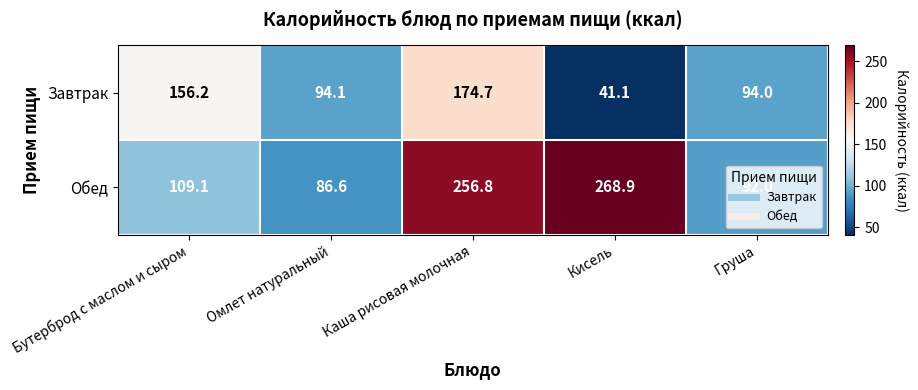

What is the total value across all series at Омлет натуральный?

180.7